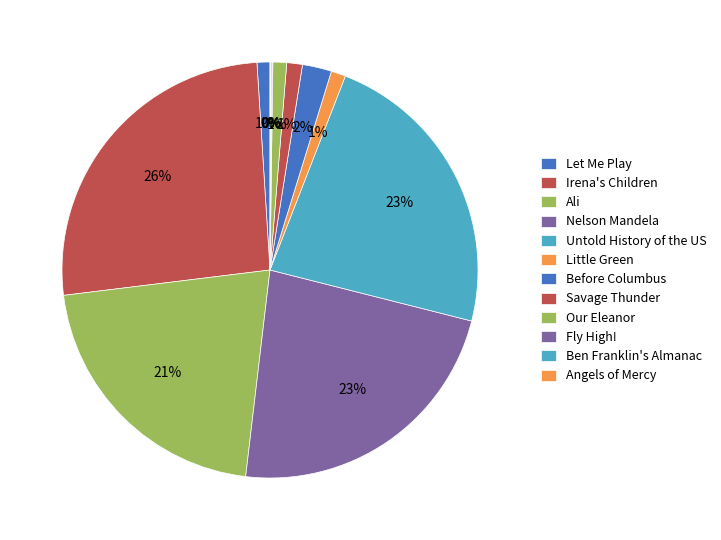

True or false: Savage Thunder accounts for 11% of the total.

False